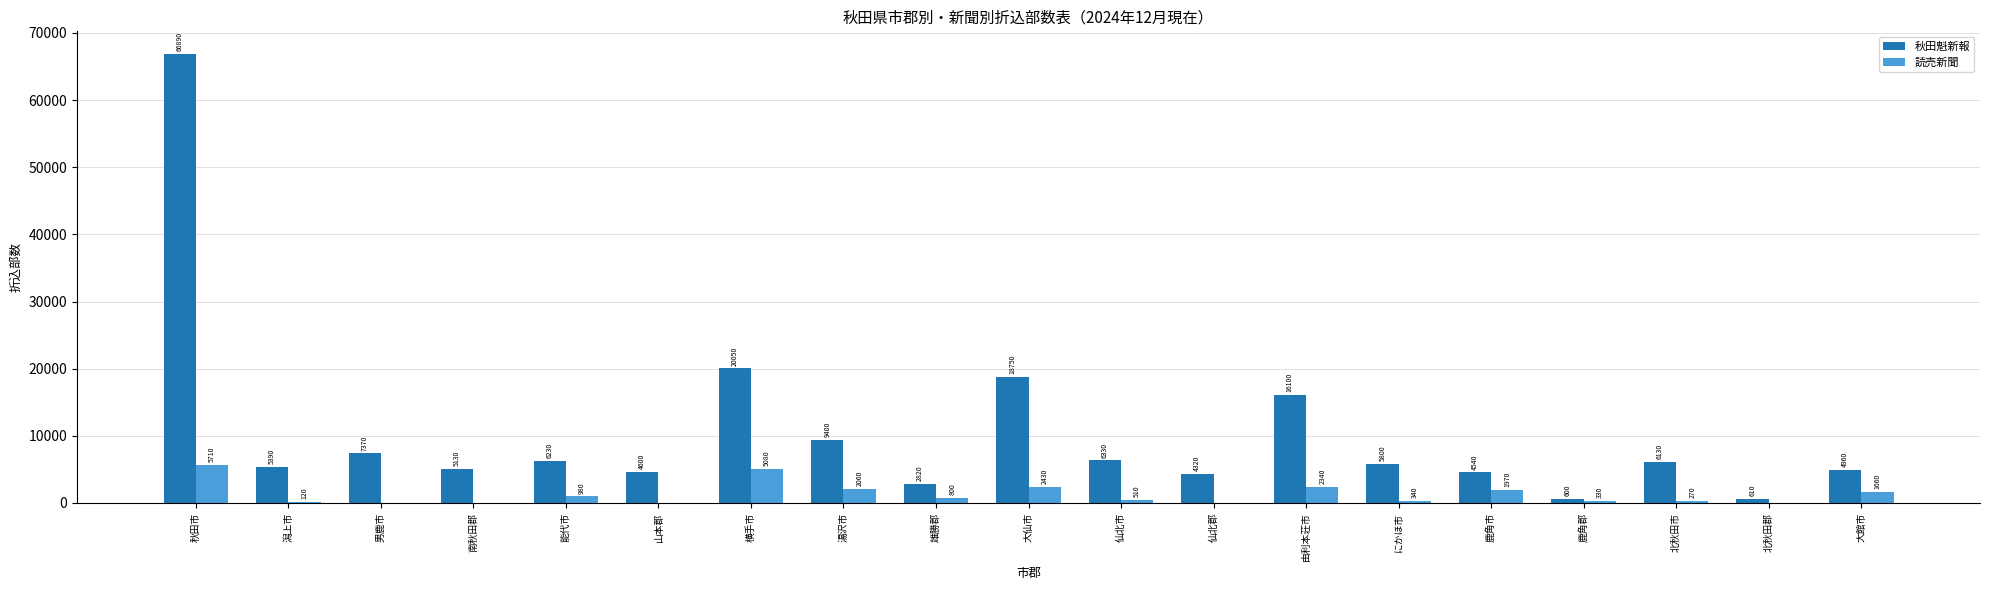

At which category does the chart reach its peak across all series?

秋田市